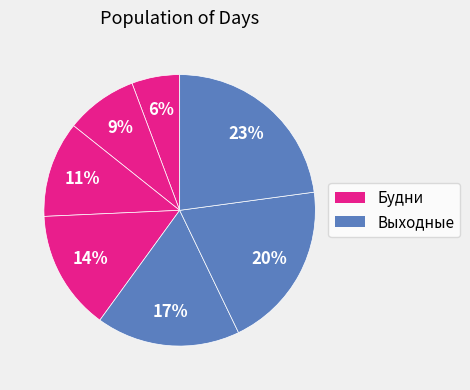

Rank the categories by value from highest to lowest.

Воскресенье, Суббота, Пятница, Четверг, Среда, Вторник, Понедельник